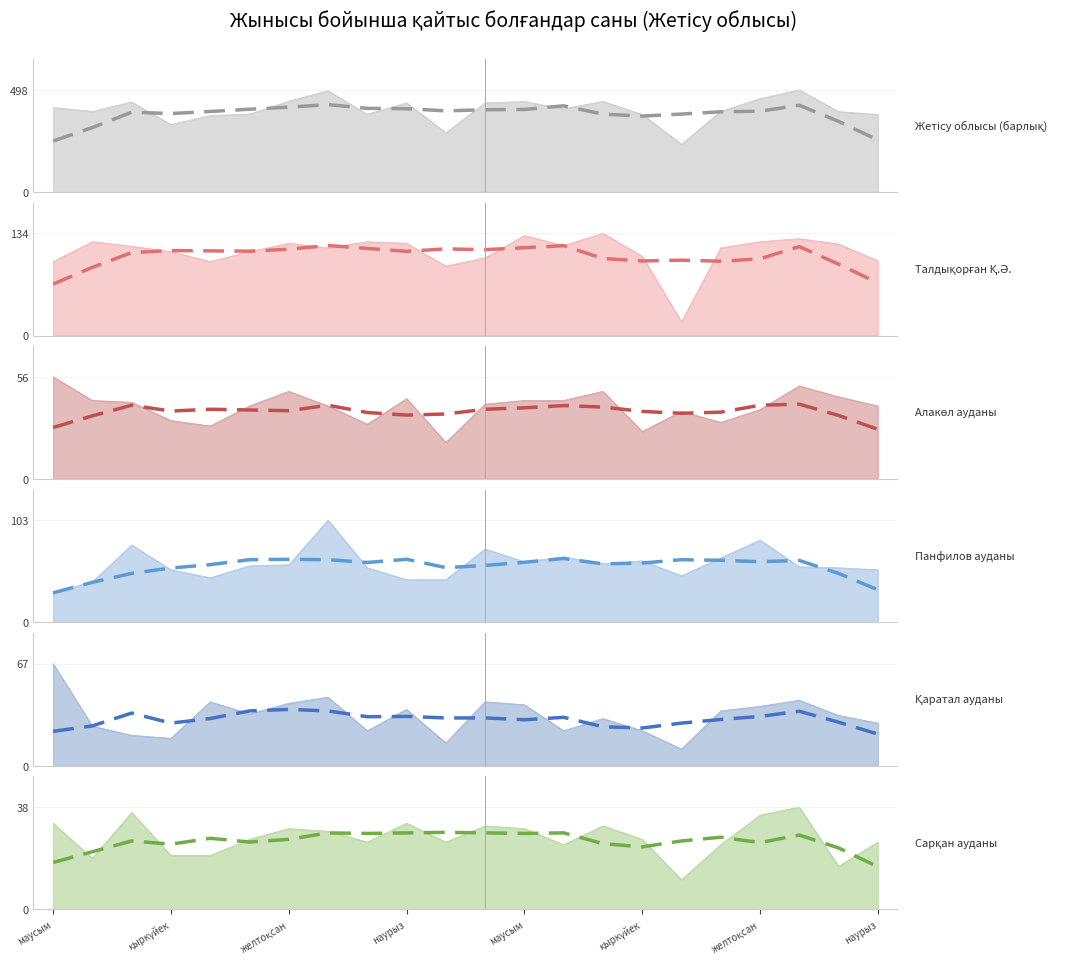

How many interior local peaks does the Жетісу облысы (барлық) series have?

6